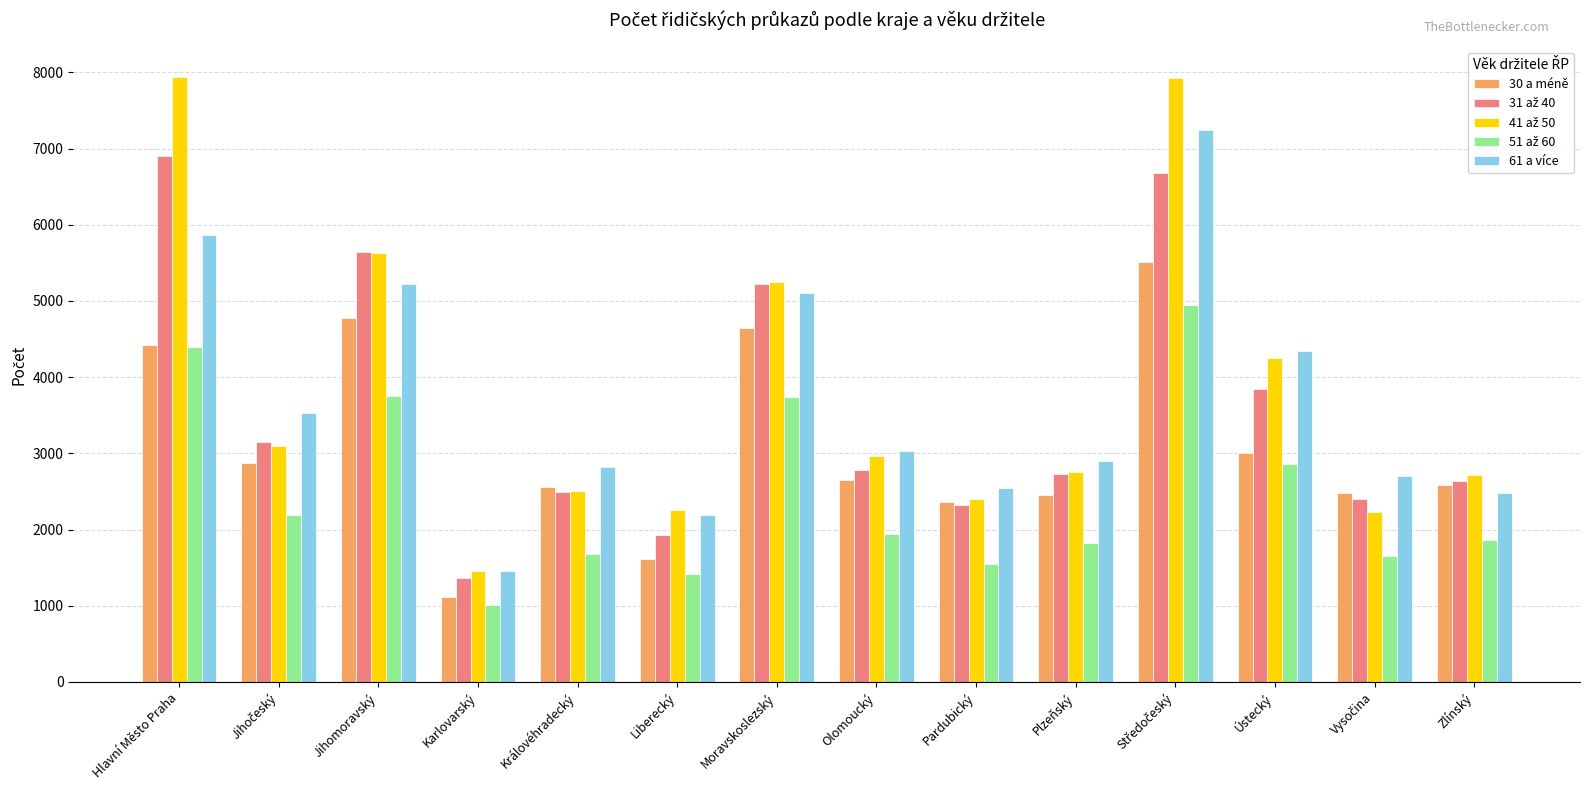

What is the difference between the highest and lowest values at Karlovarský?

450